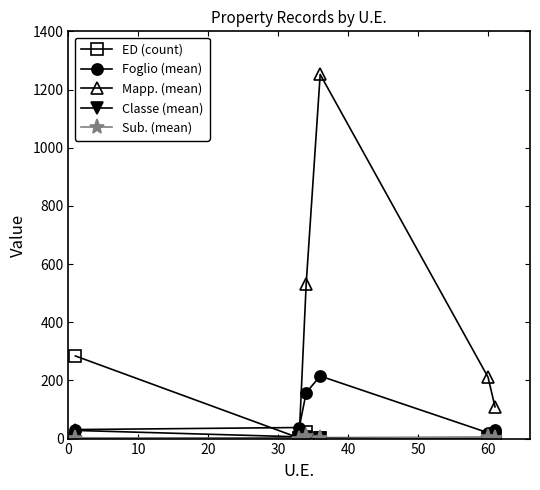

What is the maximum value shown in the chart?

1252